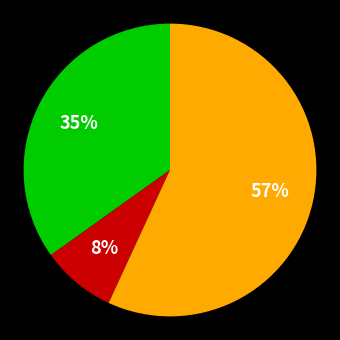

Is there a majority slice in this chart?

Yes